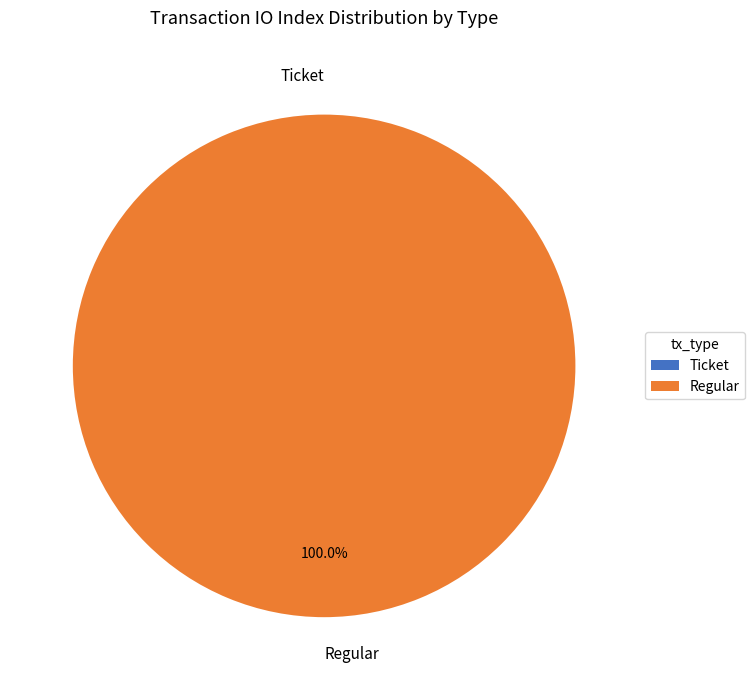

To the nearest percent, what percentage of the pie is Regular?

100%